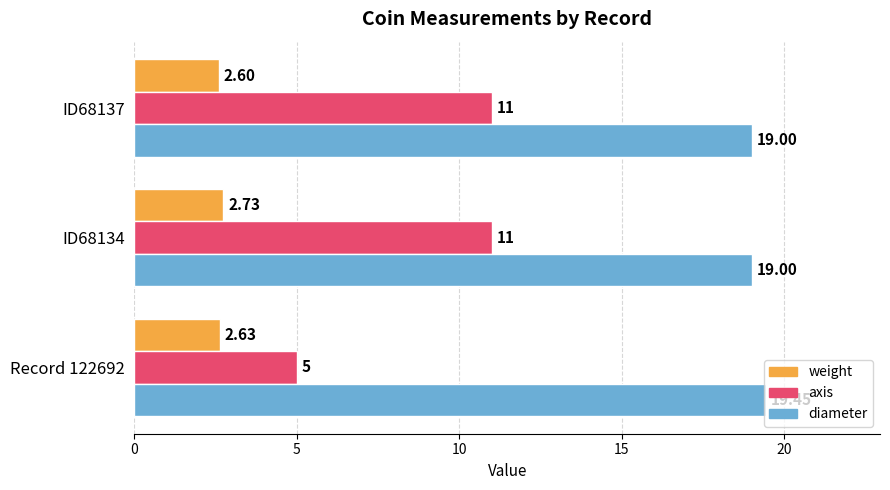

Which series has the largest range (max minus min)?

axis